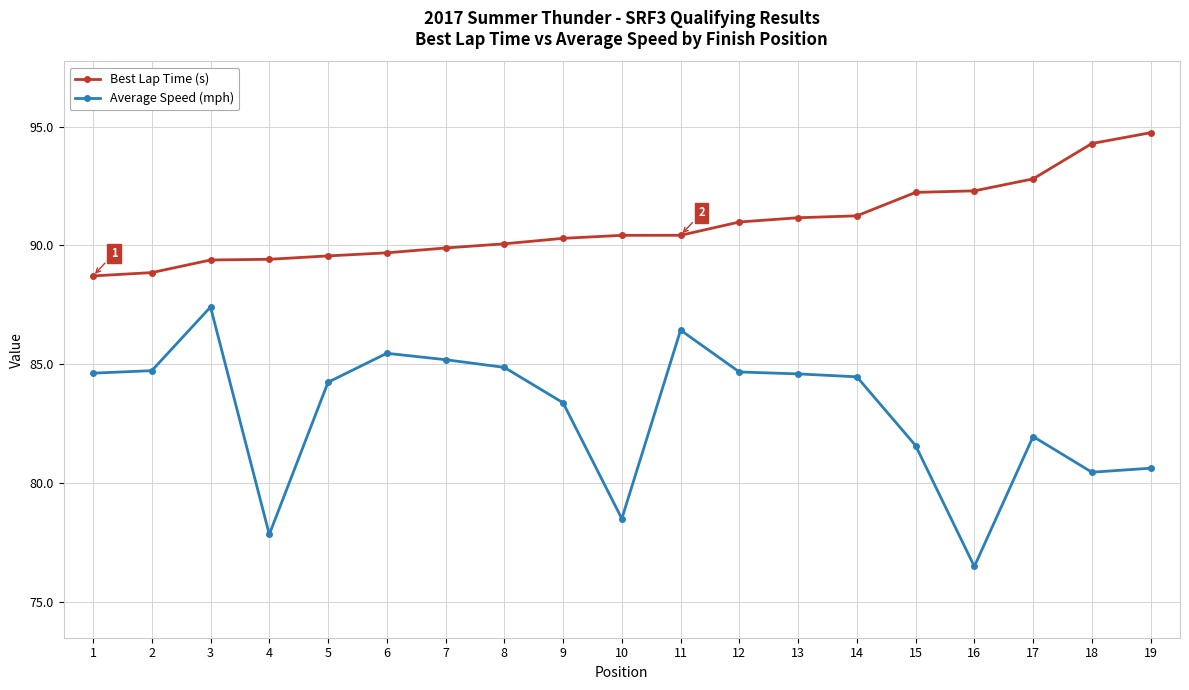

Which label corresponds to the smallest value in the chart?

16